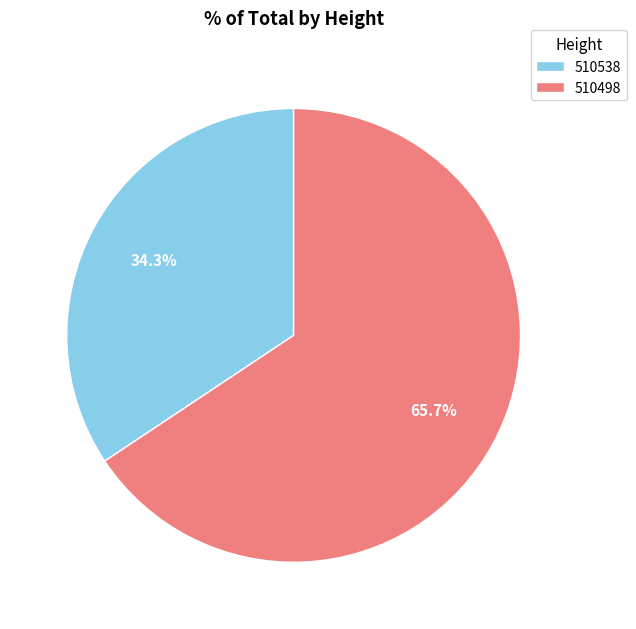

The 510538 slice represents 34% of the pie. True or false?

True